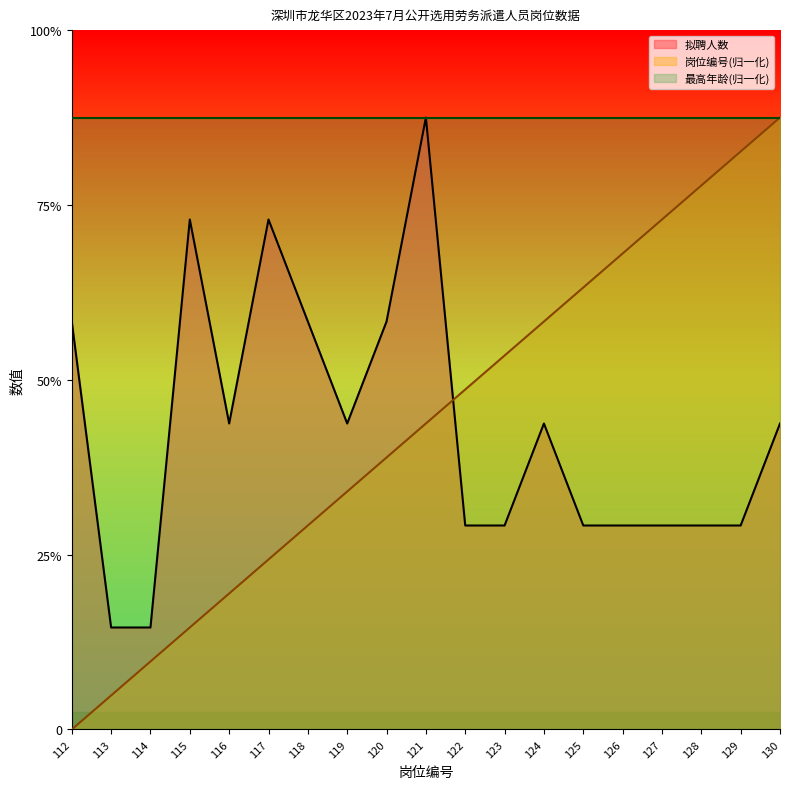

Rank the categories by 拟聘人数 value from highest to lowest.

121, 115, 117, 112, 118, 120, 116, 119, 124, 130, 122, 123, 125, 126, 127, 128, 129, 113, 114